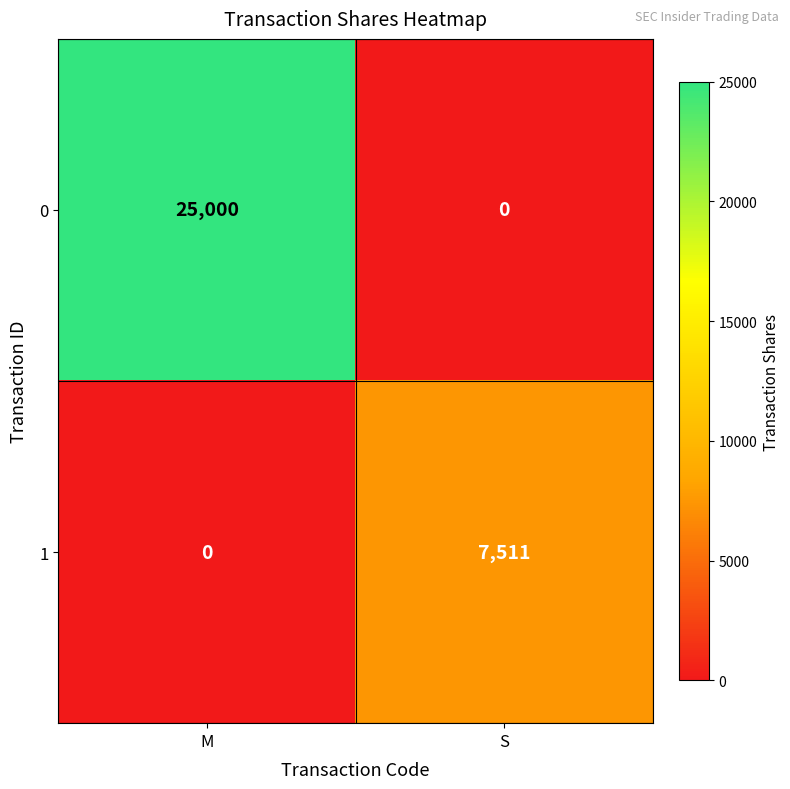

Count the number of categories in the chart.

2